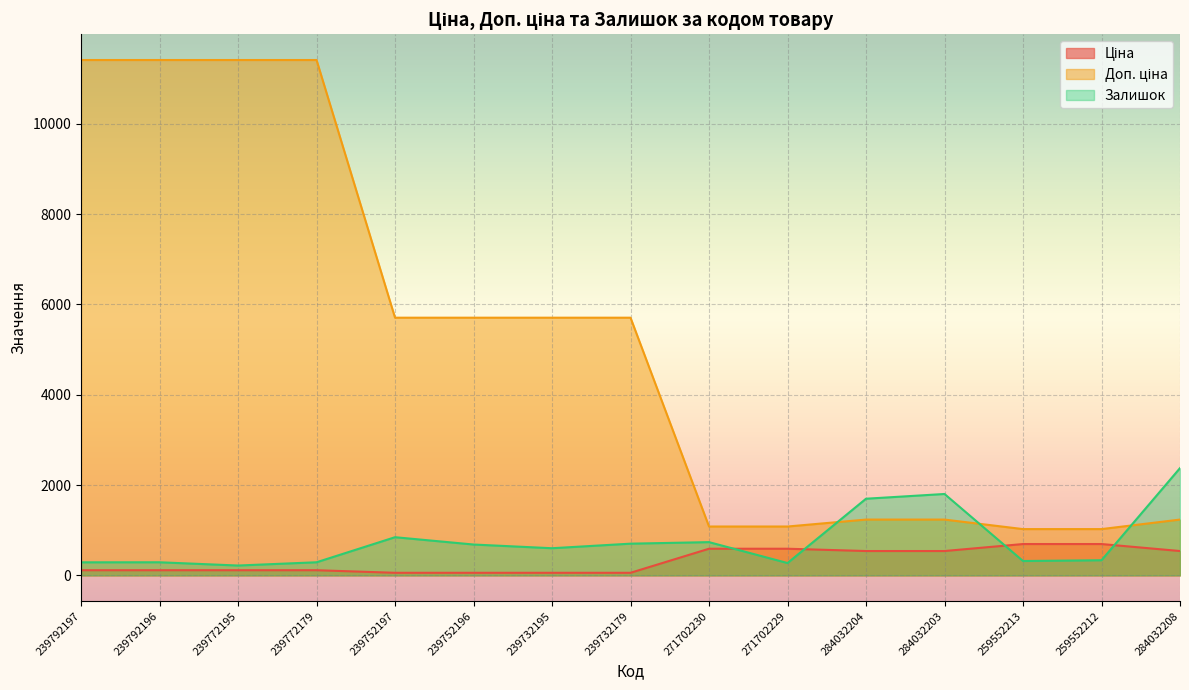

At how many categories does at least one series exceed 4392?

8